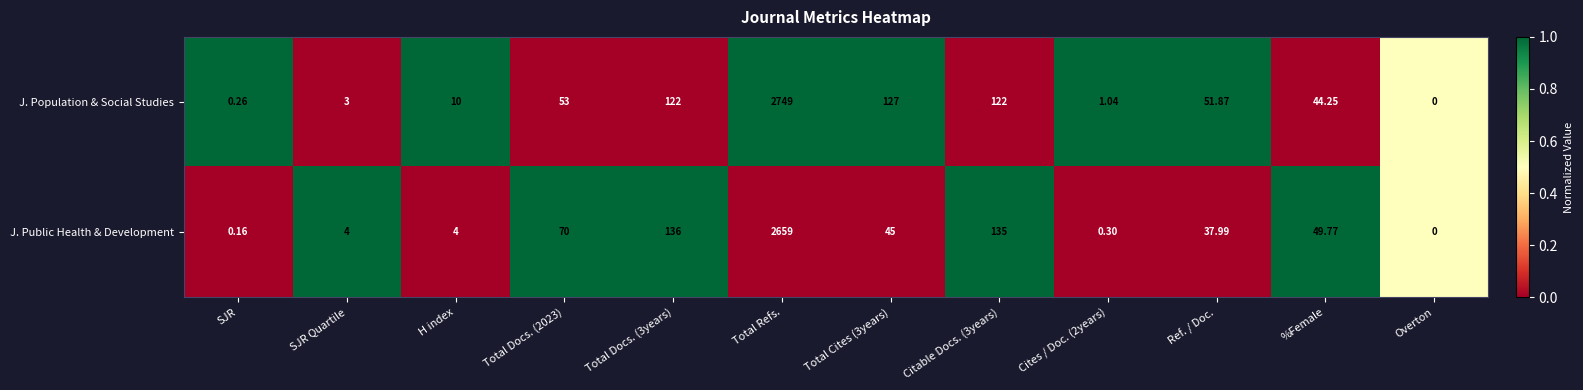

How many positive values does the J. Public Health & Development series have?

11